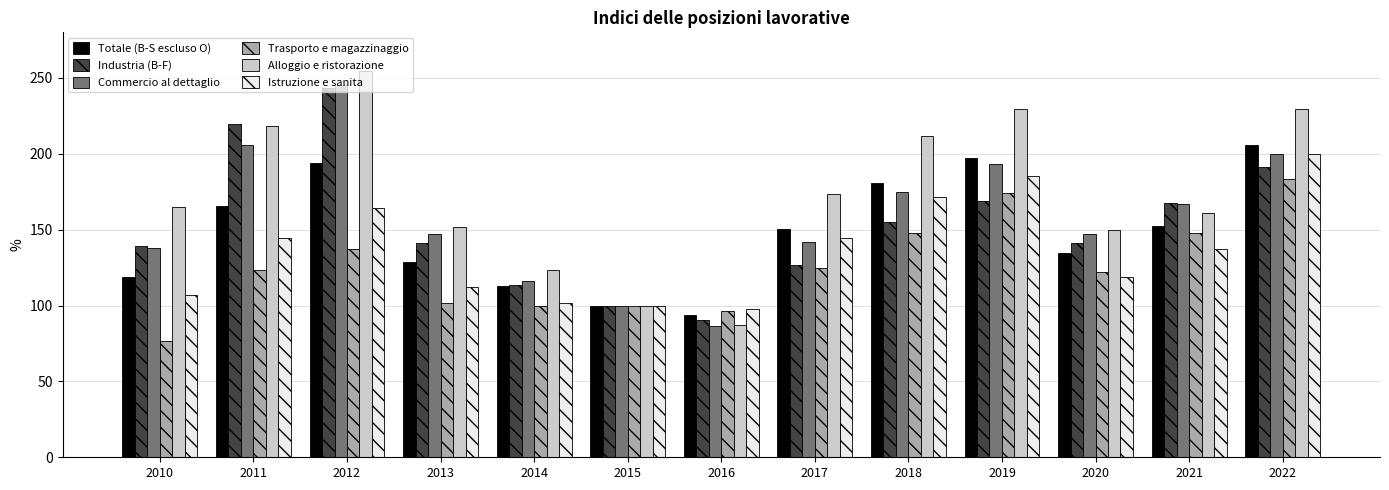

Which series has the largest range (max minus min)?

Alloggio e ristorazione